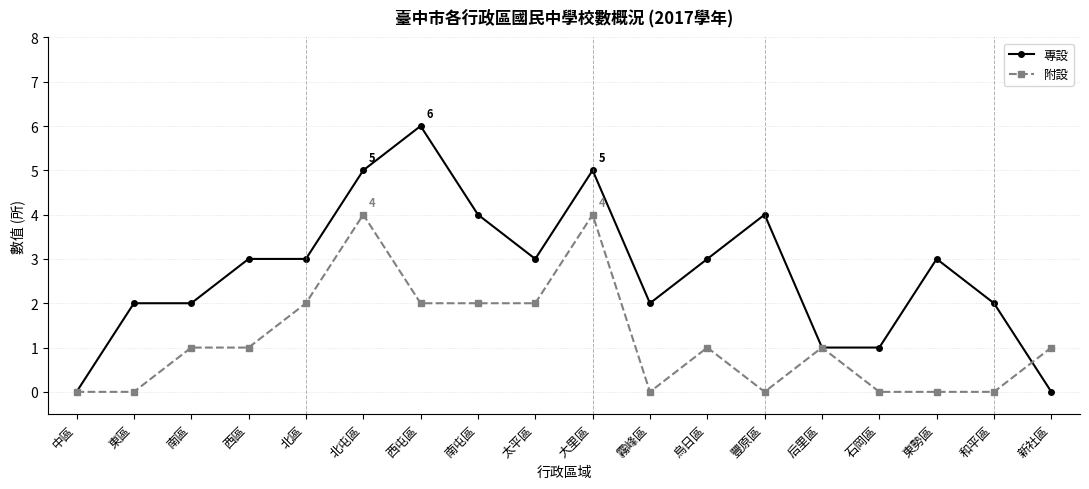

What is the difference between the 專設 values at 北屯區 and 西區?

2